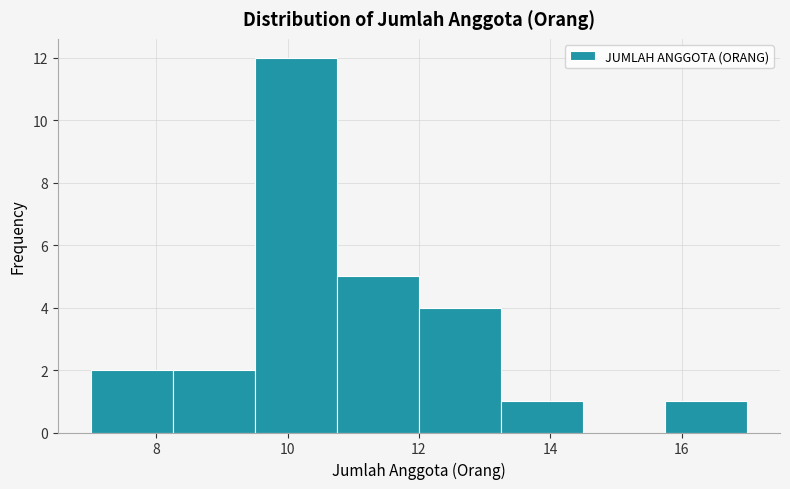

Reading left to right, transcribe this chart: for each bar, give the range it covers on the x-axis and its height. Neither the bar edges nor the heights are printed on the chart, so give them approximately, as read against the axes.

7.00 to 8.25: 2
8.25 to 9.50: 2
9.50 to 10.75: 12
10.75 to 12.00: 5
12.00 to 13.25: 4
13.25 to 14.50: 1
14.50 to 15.75: 0
15.75 to 17.00: 1